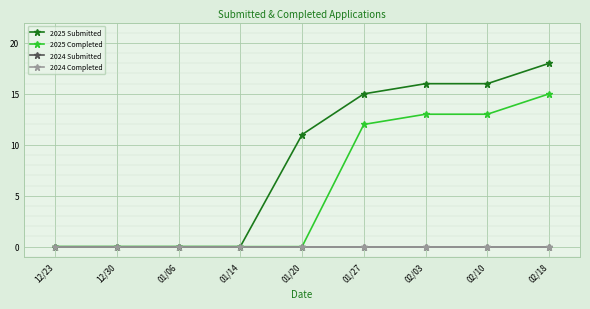

At which label does 2024 Submitted reach its minimum?

12/23